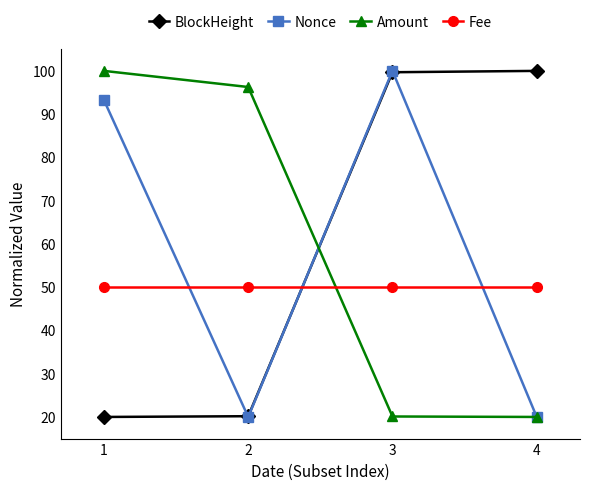

What is the lowest value of the Amount series?

20.0